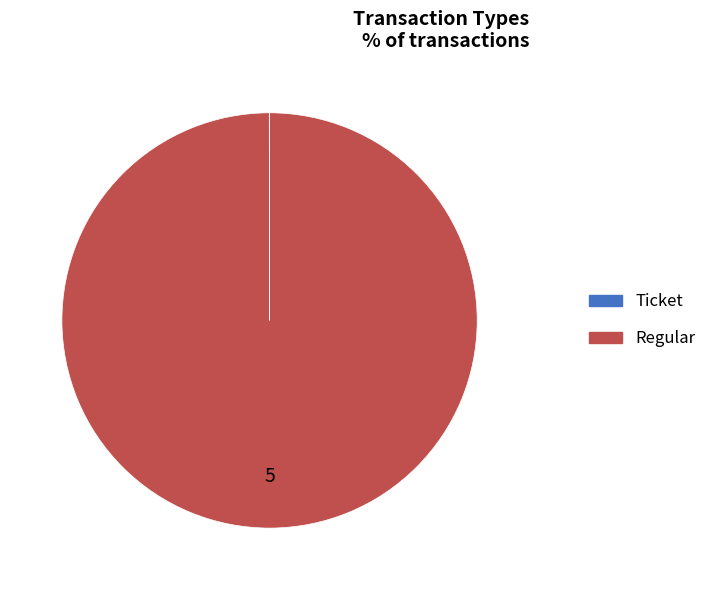

The Regular slice represents 100% of the pie. True or false?

True